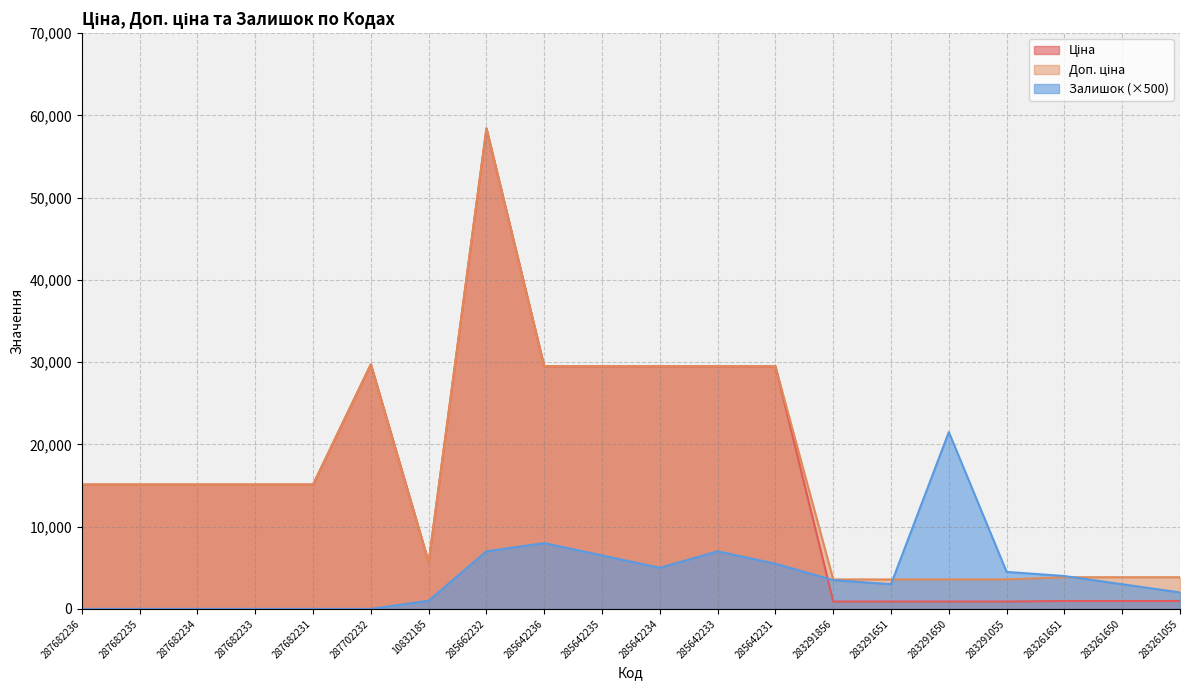

List the labels in order of Залишок value, smallest first.

287682236, 287682235, 287682234, 287682233, 287682231, 287702232, 10832185, 283261055, 283291651, 283261650, 283291856, 283261651, 283291055, 285642234, 285642231, 285642235, 285662232, 285642233, 285642236, 283291650